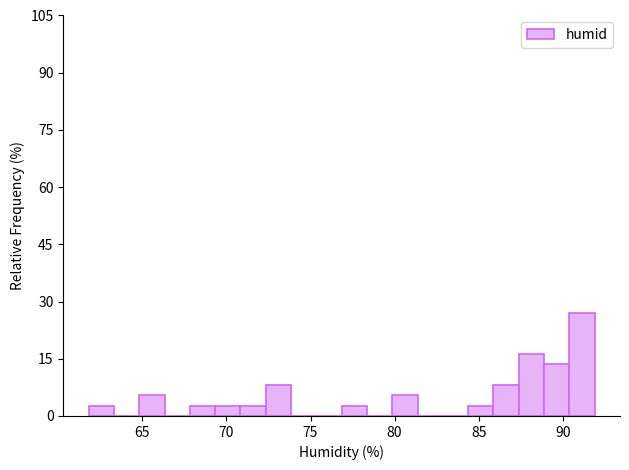

Read against the x-axis, roughly where is the centre of the tallest bar?

91.0